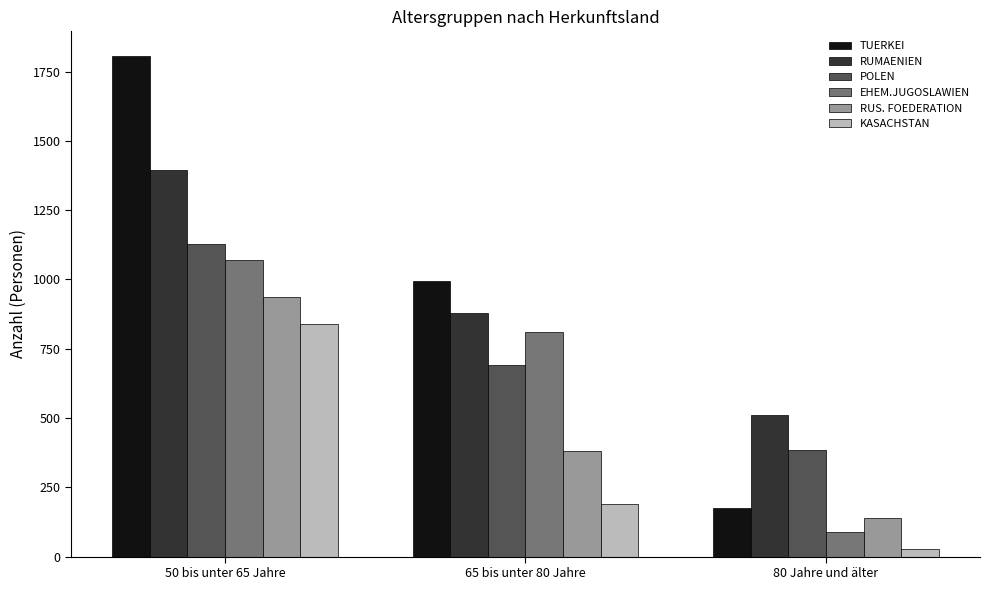

Rank the series by their maximum value, from highest to lowest.

TUERKEI, RUMAENIEN, POLEN, EHEM.JUGOSLAWIEN, RUS. FOEDERATION, KASACHSTAN